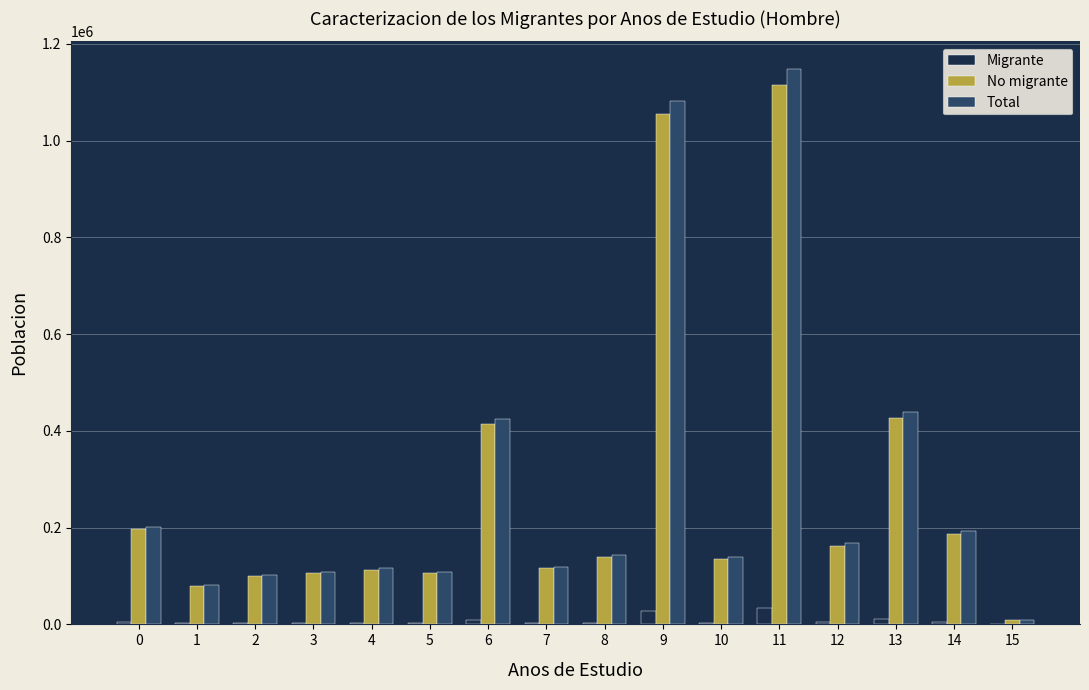

At which category is the sum across all series the highest?

11